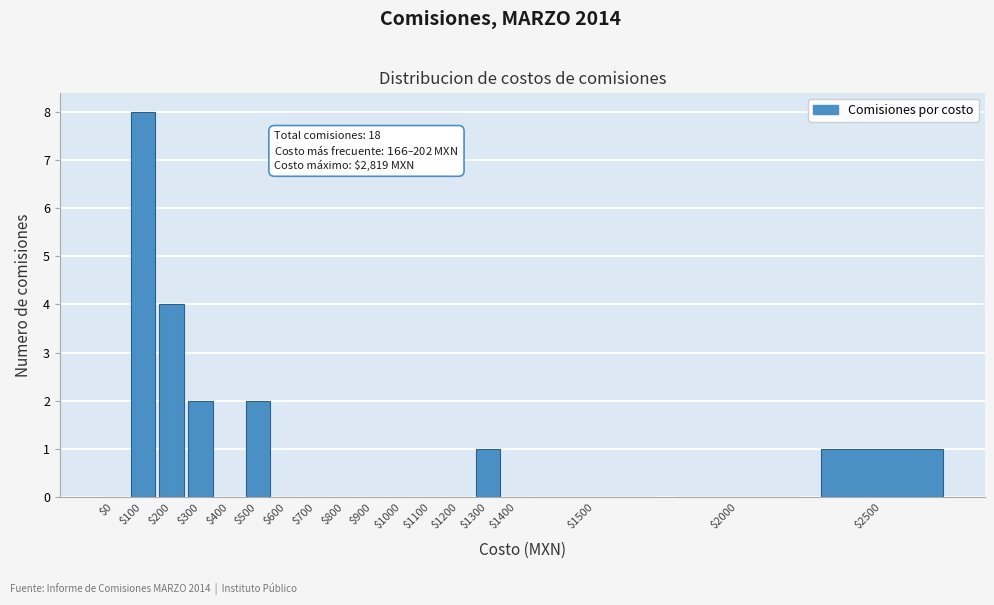

Is it true that the value at $2500 is 1?

True